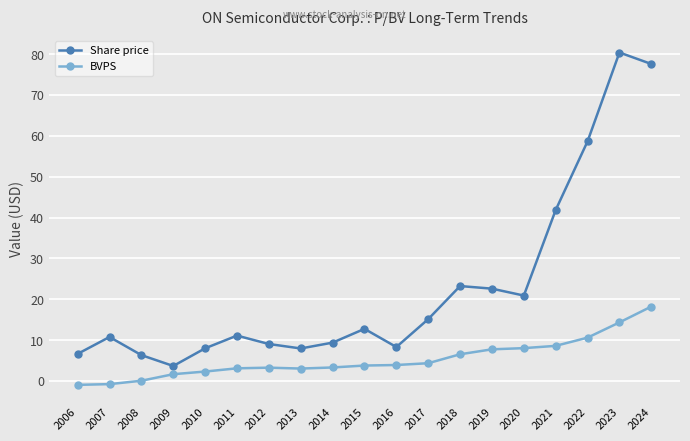

At how many categories does at least one series exceed 53?

3